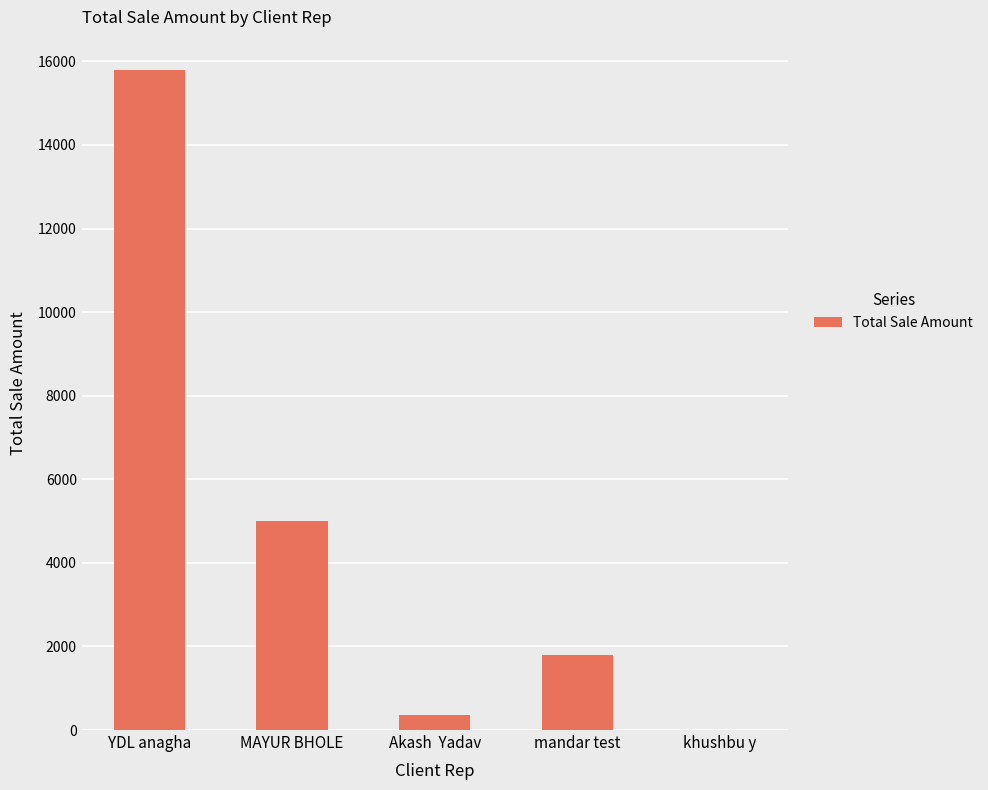

Reading left to right, what are all the values shown in this chart?

15796.0	5000.0	358.0	1800.0	0.0